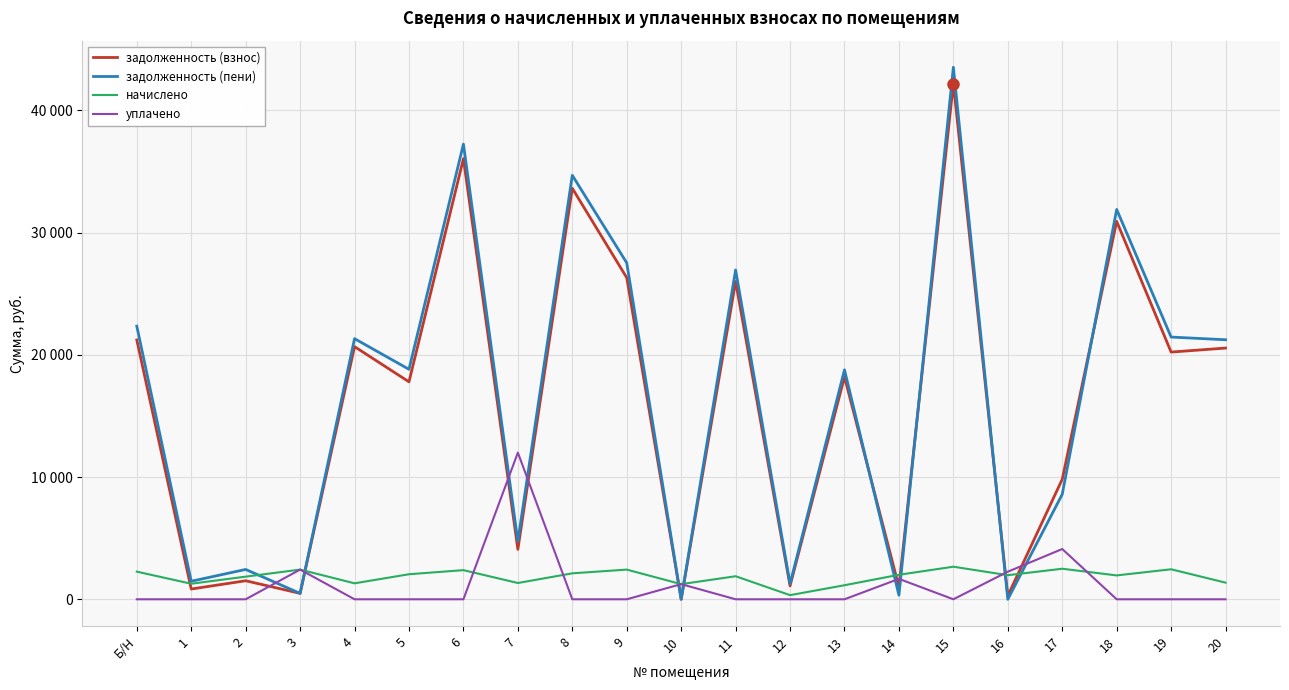

Between 2 and 5, which series saw the biggest shift?

задолженность (пени)